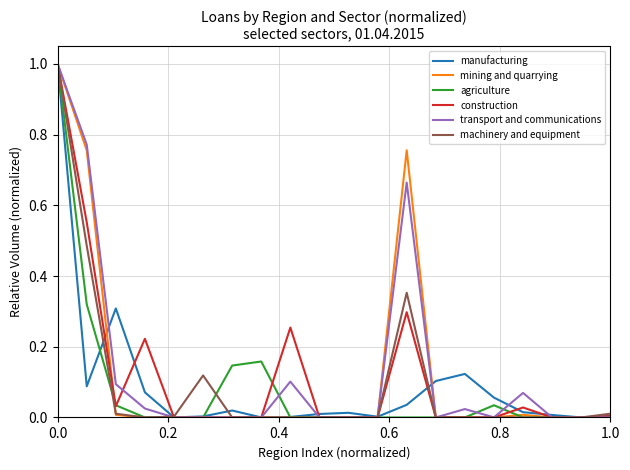

How many lines are shown in the chart?

6